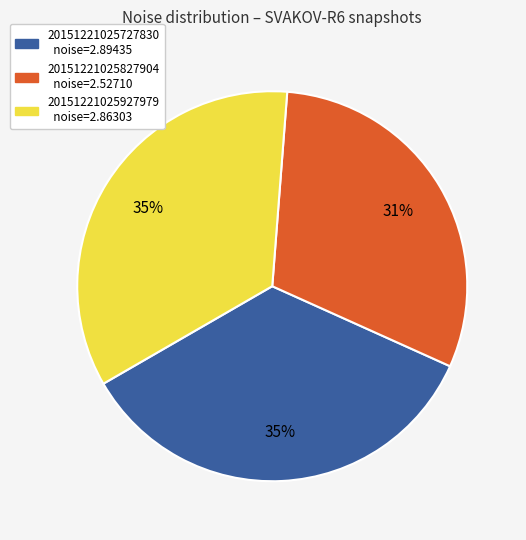

What percentage is the 20151221025827904 slice, to the nearest percent?

31%